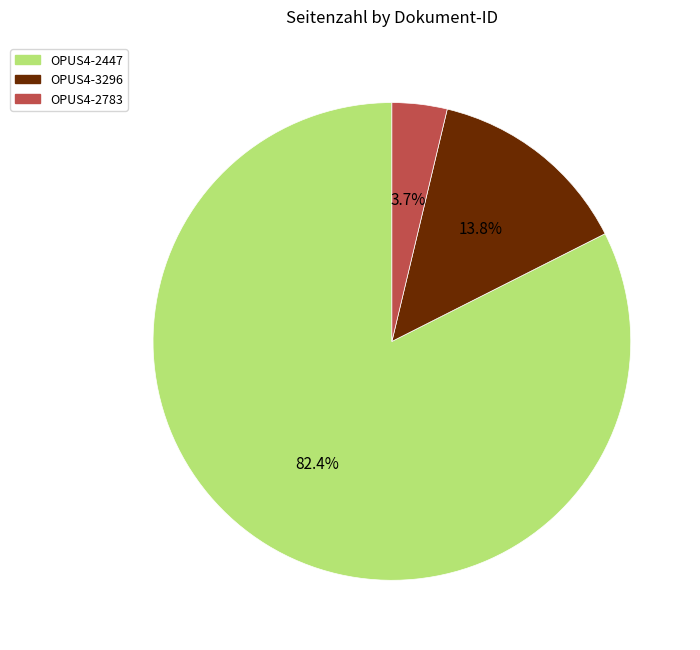

Between OPUS4-2447 and OPUS4-2783, which is larger?

OPUS4-2447